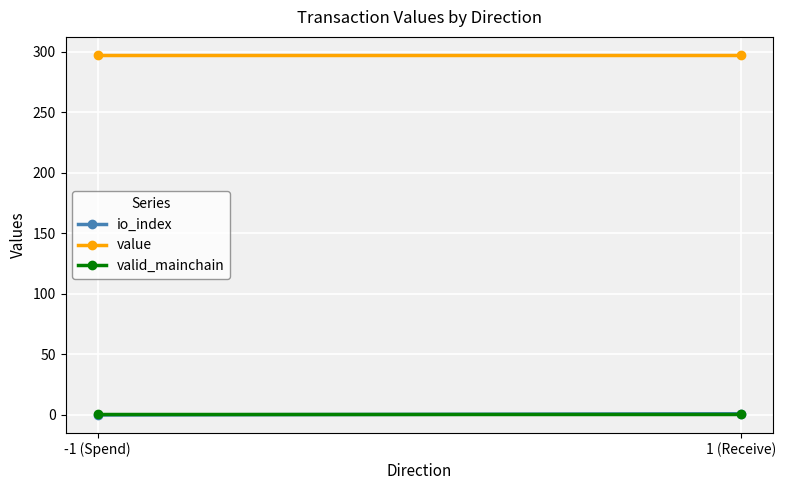

What is the difference between the highest and lowest values at 1 (Receive)?

296.6